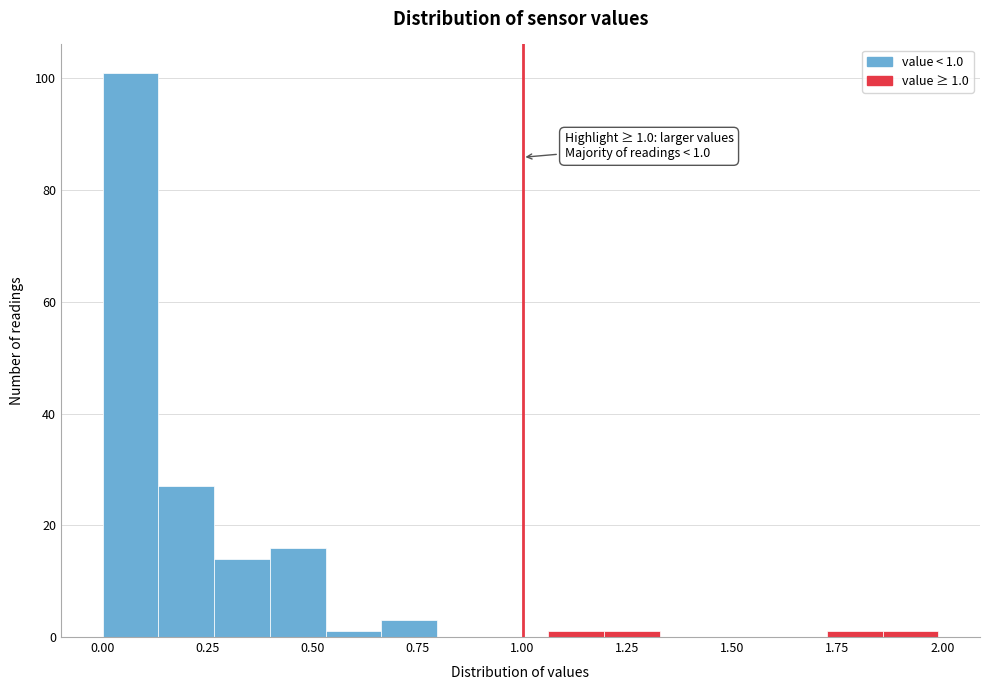

Around what value on the x-axis is the tallest bar? Give the approximate position of its centre, as read against the axis.

0.05